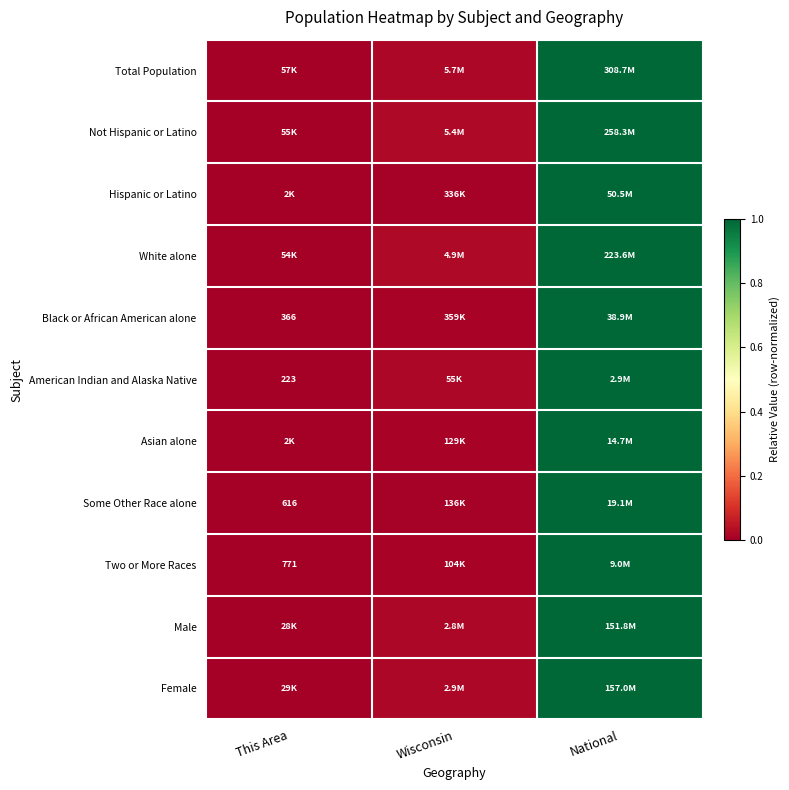

What is the maximum value for Male?

1.0